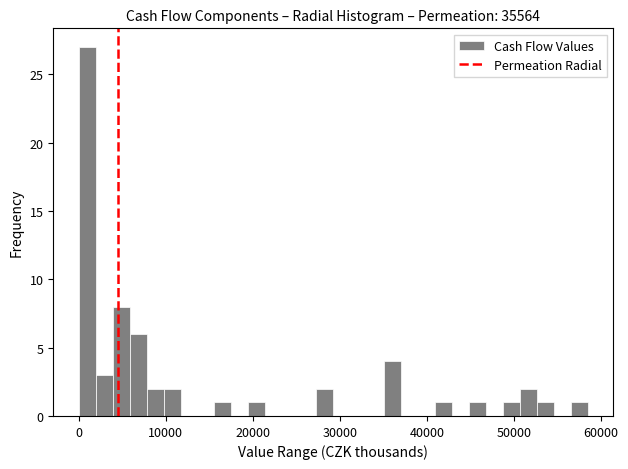

Around what value on the x-axis is the tallest bar? Give the approximate position of its centre, as read against the axis.

1000